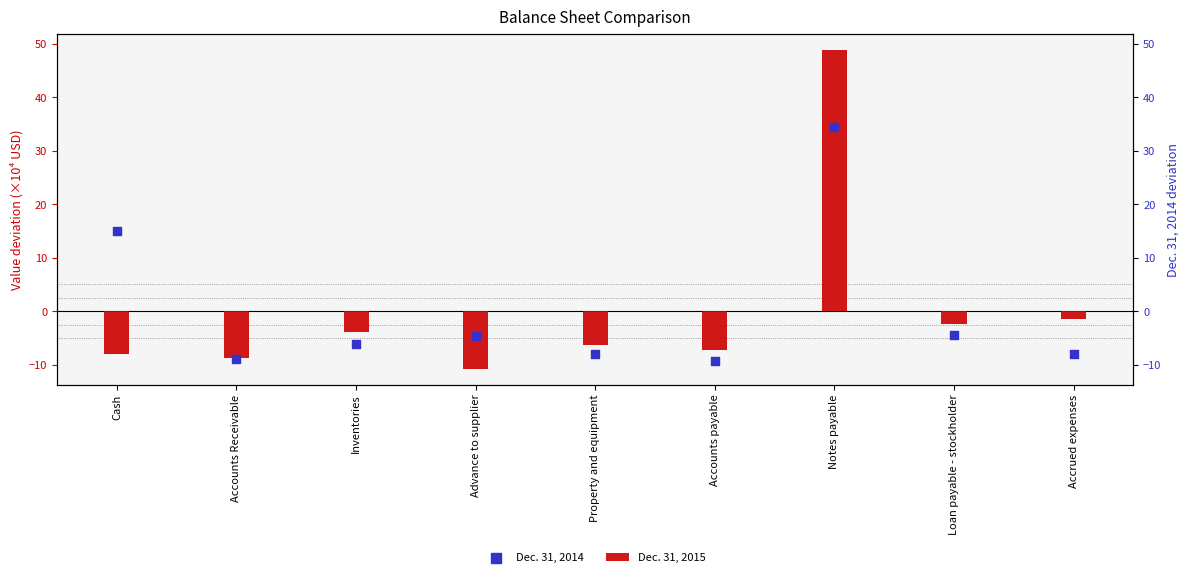

Which series contains the lowest Y value?

Dec. 31, 2015